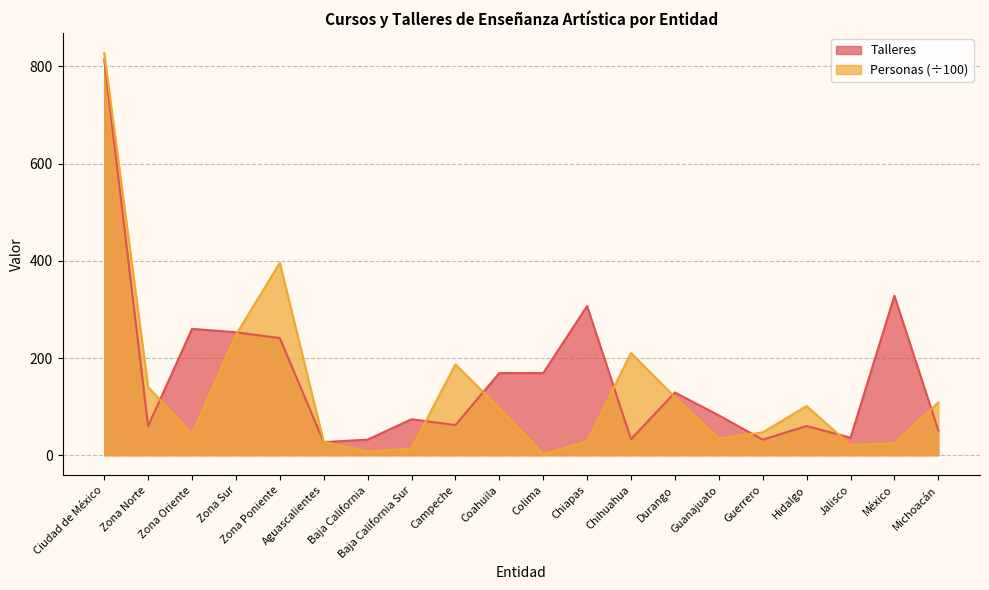

Reading left to right, what are all the values shown in this chart?

Talleres: Ciudad de México=814.0	Zona Norte=60.0	Zona Oriente=260.0	Zona Sur=253.0	Zona Poniente=241.0	Aguascalientes=27.0	Baja California=32.0	Baja California Sur=74.0	Campeche=62.0	Coahuila=169.0	Colima=169.0	Chiapas=307.0	Chihuahua=33.0	Durango=129.0	Guanajuato=82.0	Guerrero=32.0	Hidalgo=60.0	Jalisco=36.0	México=328.0	Michoacán=51.0
Personas: Ciudad de México=827.3	Zona Norte=140.1	Zona Oriente=43.7	Zona Sur=247.8	Zona Poniente=395.7	Aguascalientes=27.6	Baja California=7.4	Baja California Sur=13.8	Campeche=186.9	Coahuila=96.7	Colima=2.3	Chiapas=28.2	Chihuahua=210.3	Durango=119.2	Guanajuato=34.5	Guerrero=47.0	Hidalgo=101.2	Jalisco=21.0	México=24.6	Michoacán=108.3